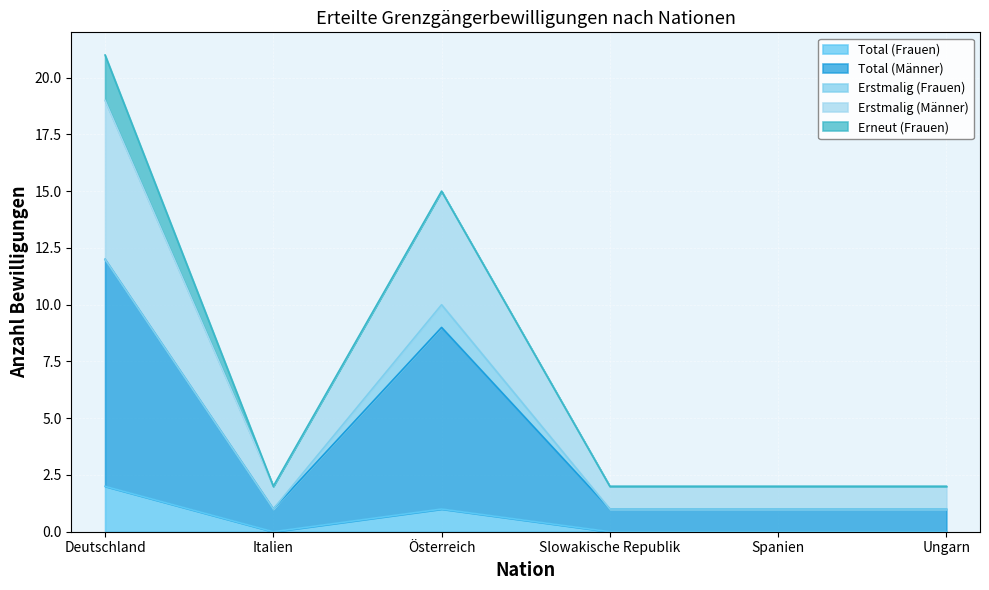

The Total (Frauen) series shows 1 at Österreich. True or false?

True